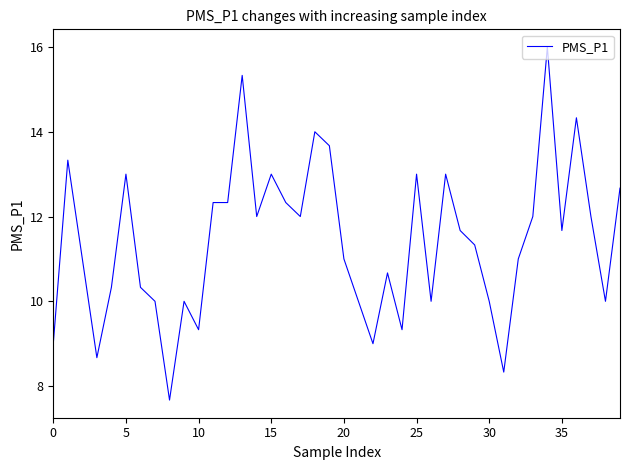

Reading left to right, extract all data points from this chart.

9.0	13.3	11.0	8.7	10.3	13.0	10.3	10.0	7.7	10.0	9.3	12.3	12.3	15.3	12.0	13.0	12.3	12.0	14.0	13.7	11.0	10.0	9.0	10.7	9.3	13.0	10.0	13.0	11.7	11.3	10.0	8.3	11.0	12.0	16.0	11.7	14.3	12.0	10.0	12.7